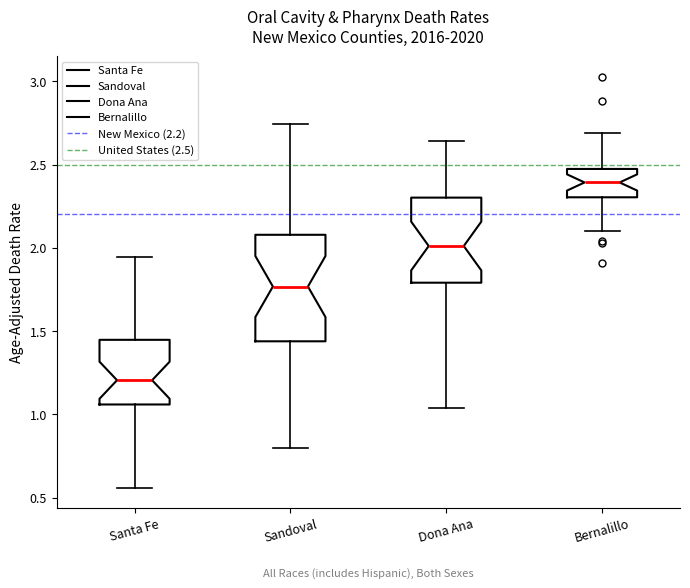

Where does the upper whisker of the box for Dona Ana end on the y-axis? The values are not printed on the chart, so give them approximately, as read against the axis.

2.65